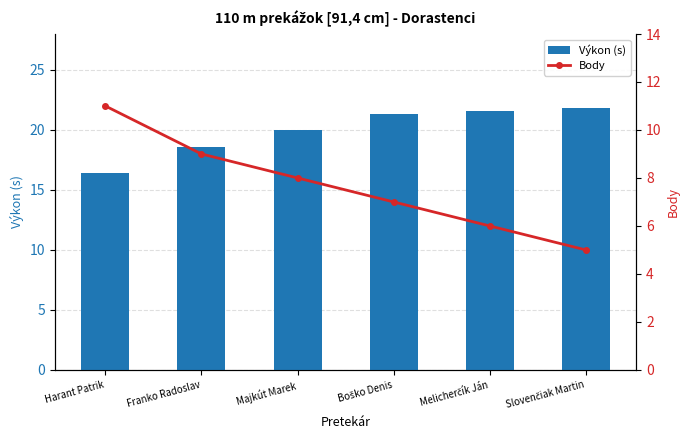

What is the label of the 5th bar from the right?

Franko Radoslav